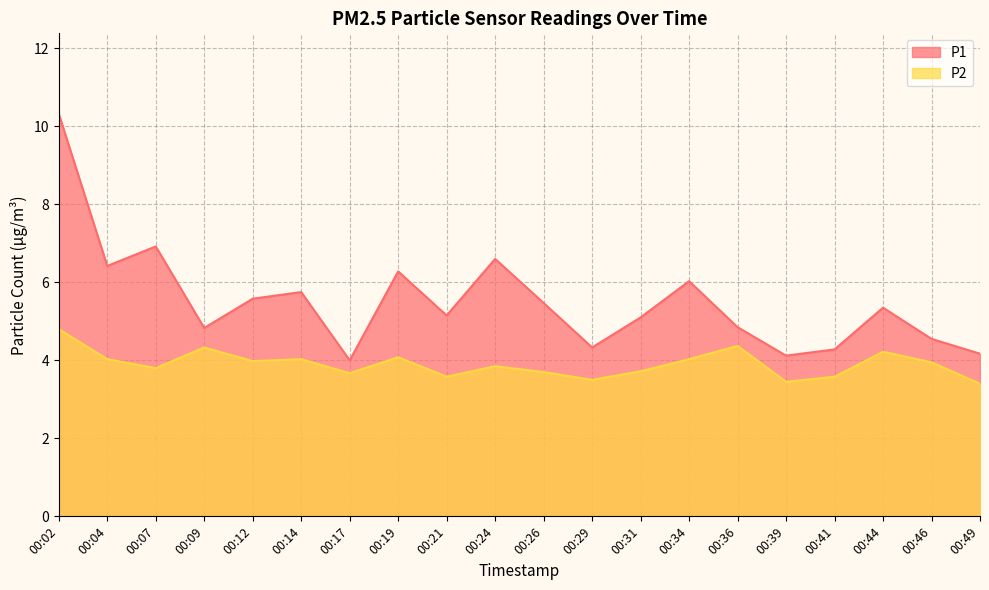

List the labels in order of P1 value, largest first.

00:02, 00:07, 00:24, 00:04, 00:19, 00:34, 00:14, 00:12, 00:26, 00:44, 00:21, 00:31, 00:36, 00:09, 00:46, 00:29, 00:41, 00:49, 00:39, 00:17